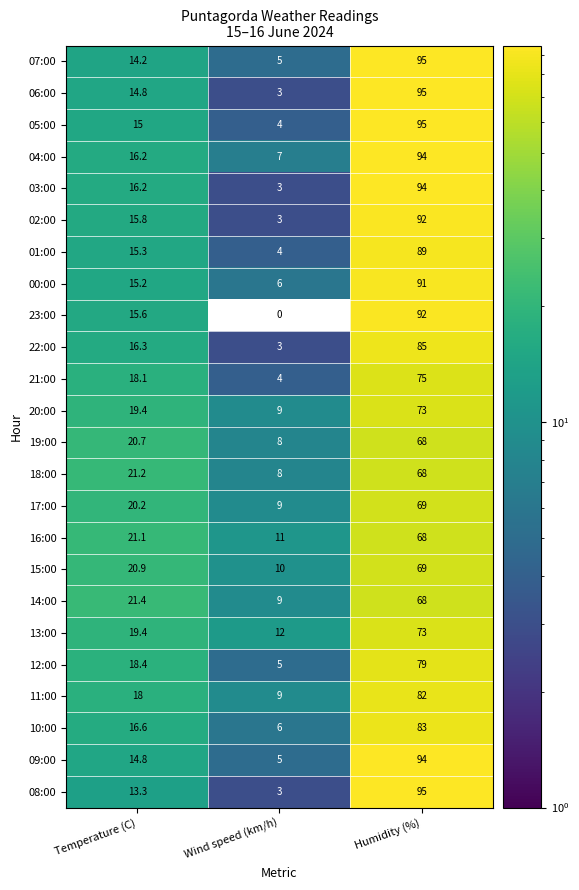

What is the difference between the 00:00 values at Wind speed (km/h) and Humidity (%)?

85.0